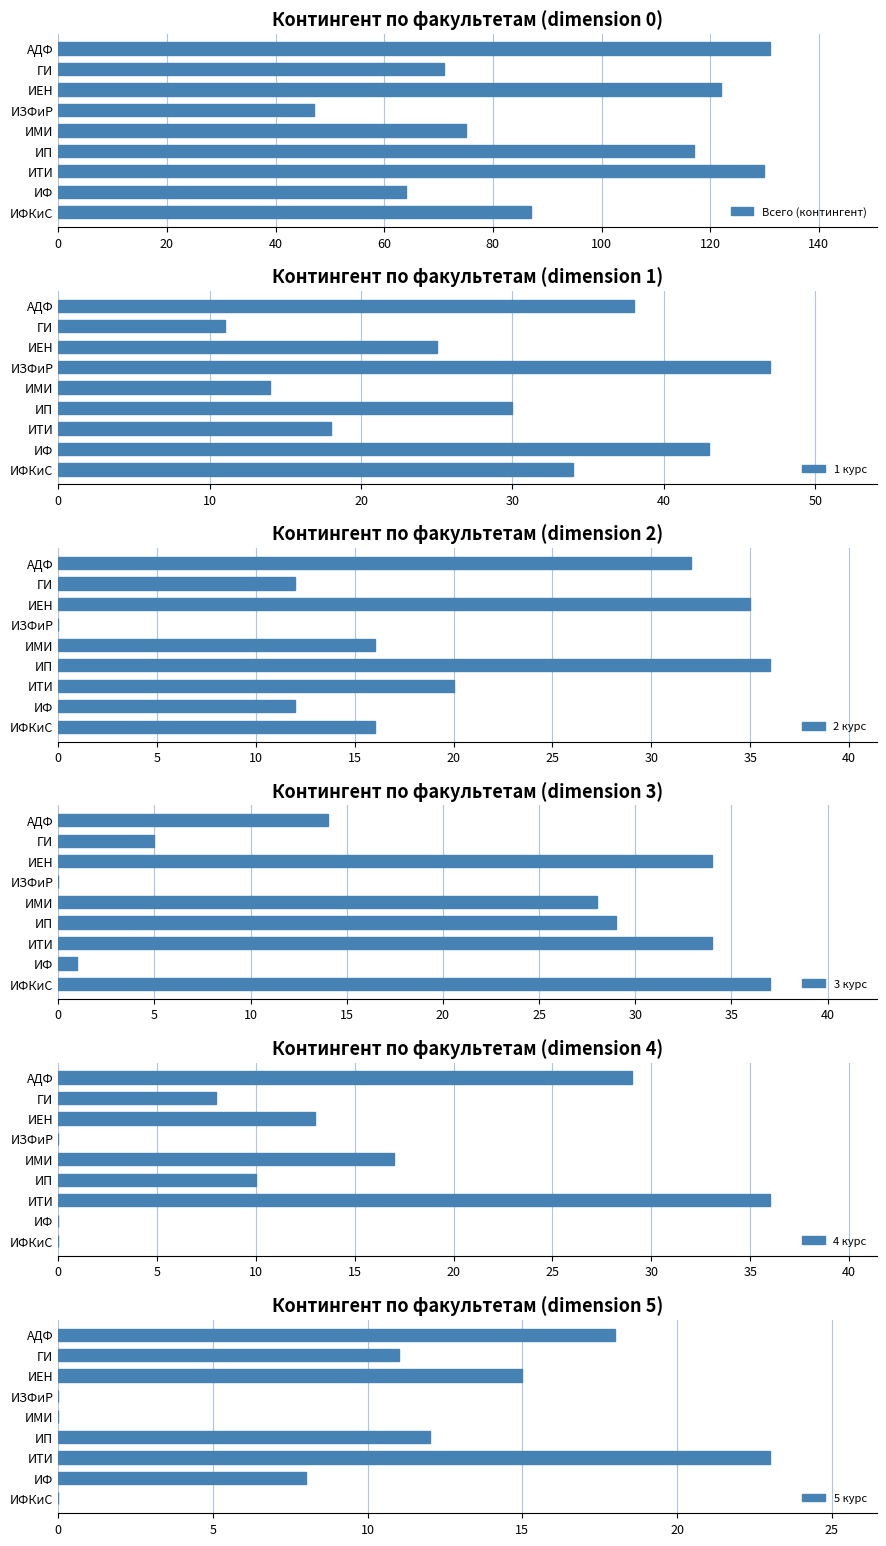

Is it true that 3 курс equals 39 at ИП?

False